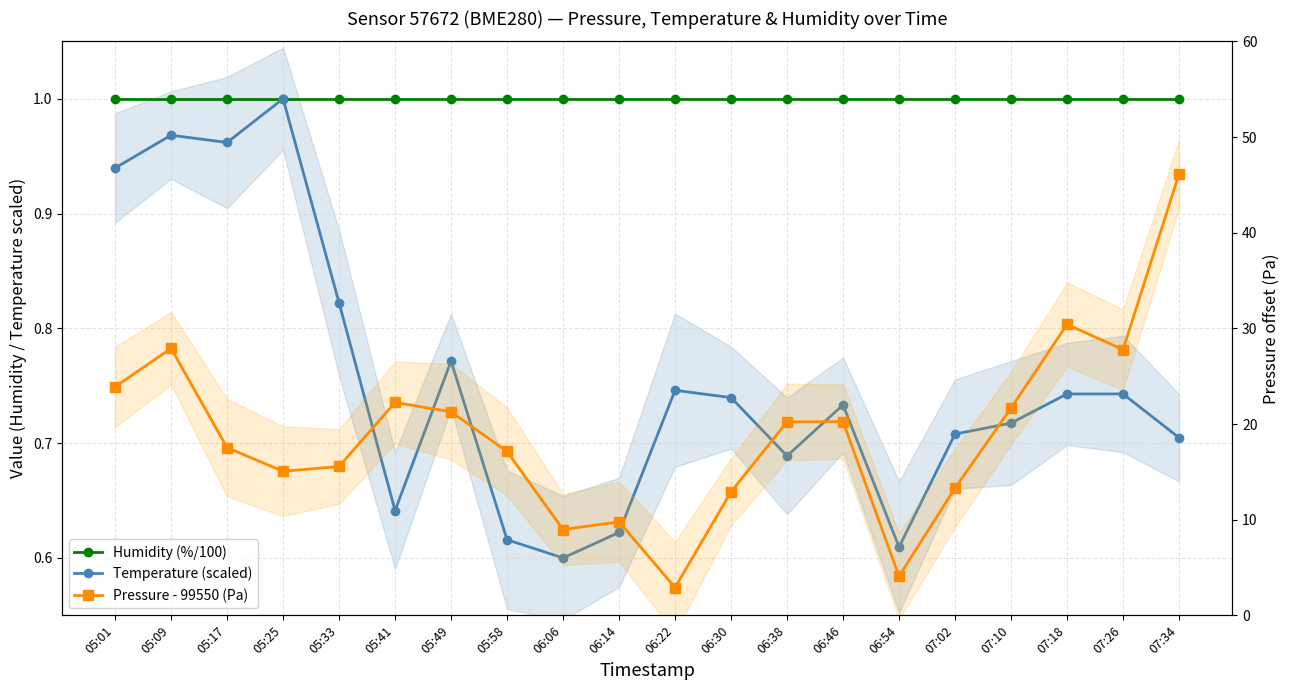

How many lines are shown in the chart?

3